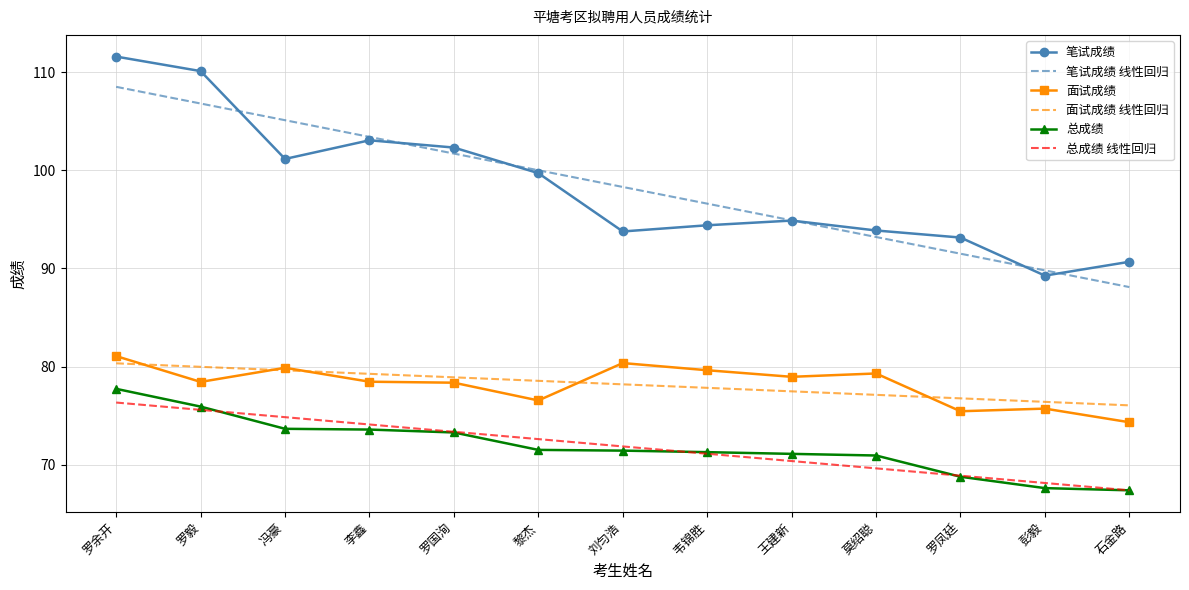

Between 刘匀浩 and 彭毅, which series saw the biggest shift?

笔试成绩 线性回归